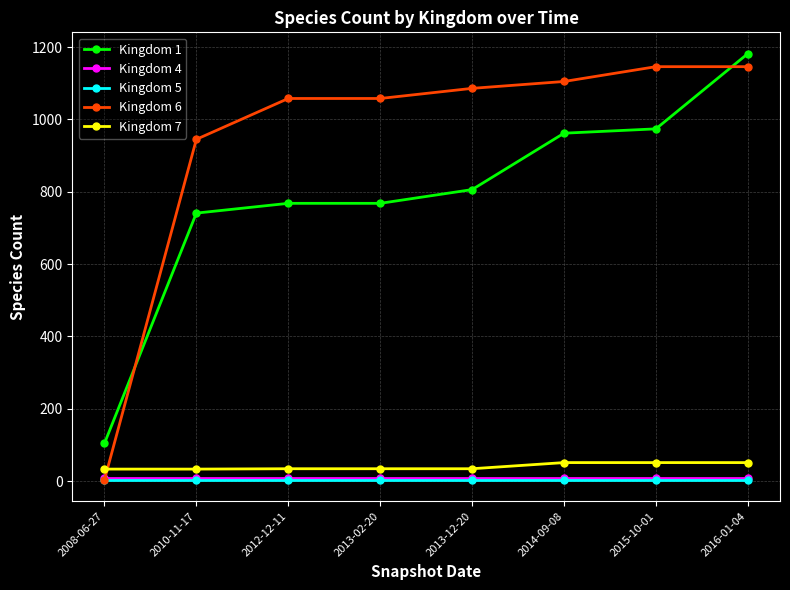

Which series has the largest range (max minus min)?

Kingdom 6